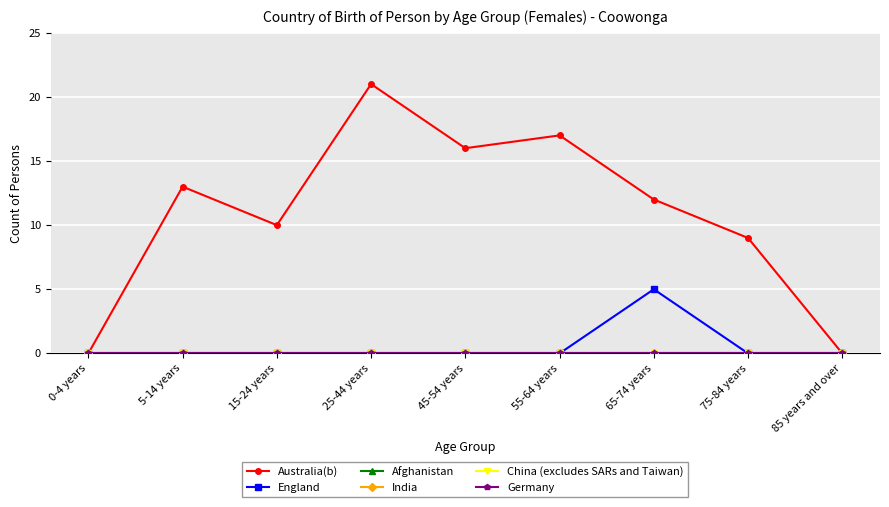

Is this an area chart (filled region under the line)?

No